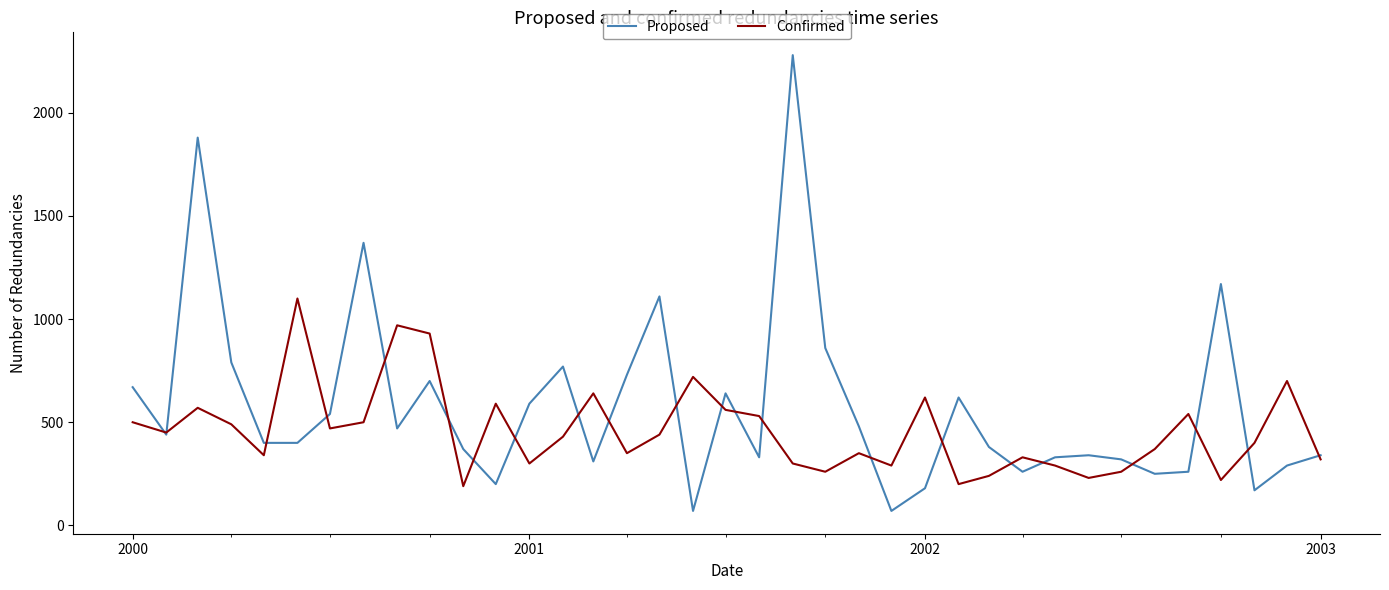

Which series has the widest spread of values?

Proposed